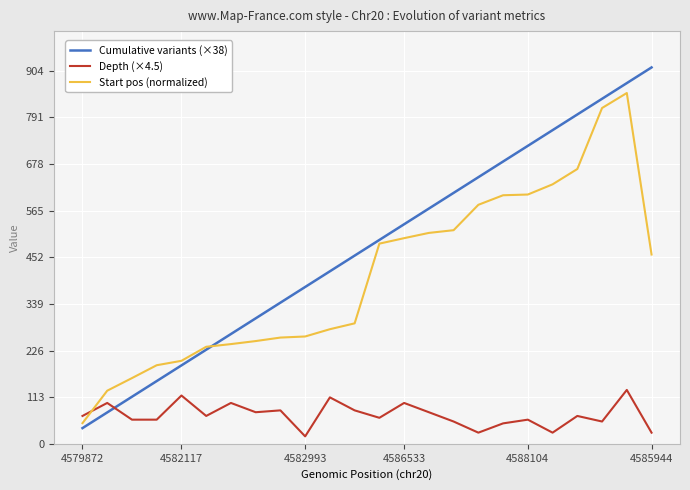

Rank the series by their maximum value, from lowest to highest.

Depth (×4.5), Start pos (normalized), Cumulative variants (×38)